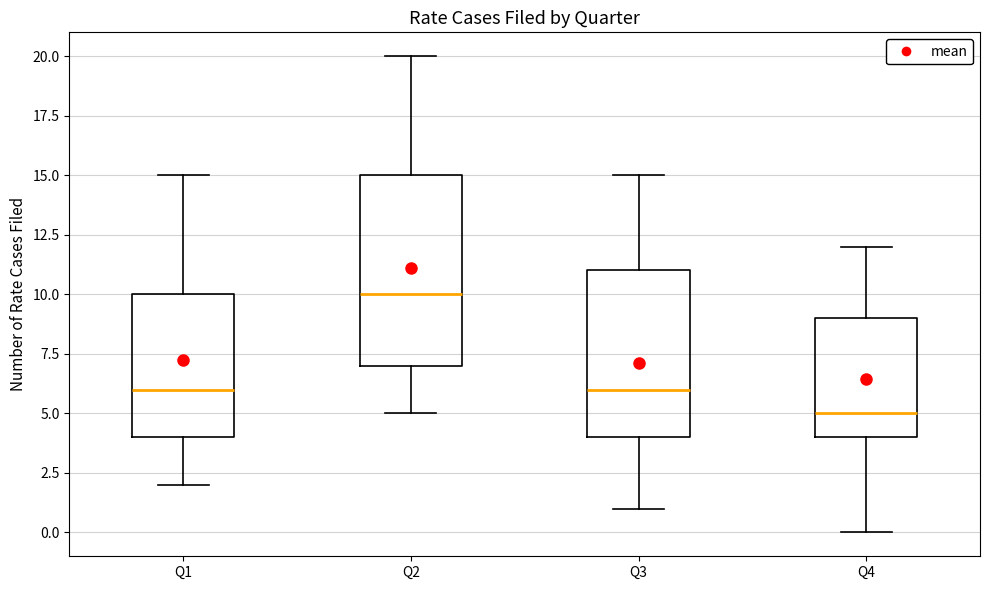

Reading left to right, read every box against the y-axis: the position of its median line, the range the box covers, and the ends of its whiskers. The values are not printed on the chart, so give them approximately, as read against the axis.

Q1: median 6, box 4 to 10, whiskers 2 to 15
Q2: median 10, box 7 to 15, whiskers 5 to 20
Q3: median 6, box 4 to 11, whiskers 1 to 15
Q4: median 5, box 4 to 9, whiskers 0 to 12